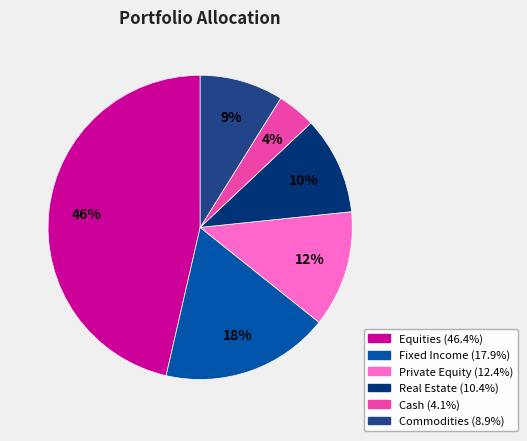

To the nearest percent, what percentage of the pie is Cash?

4%